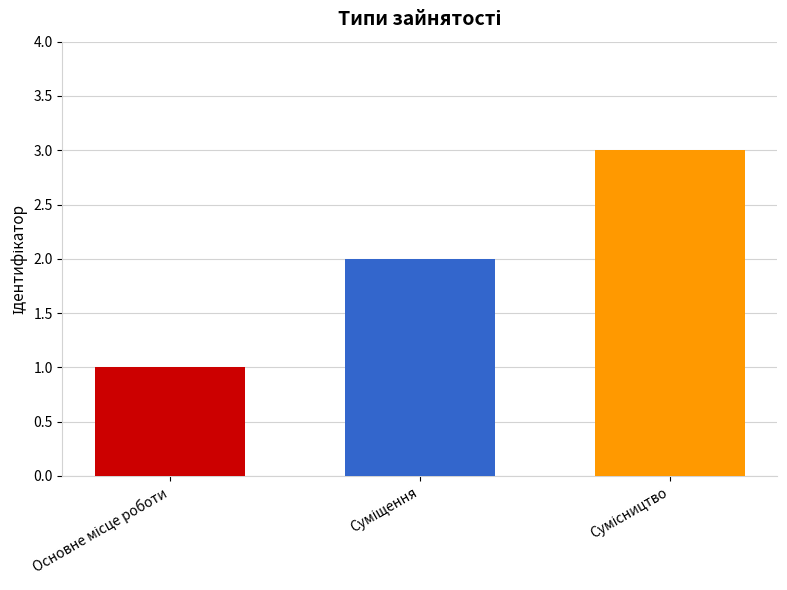

What is the sum of all values?

6